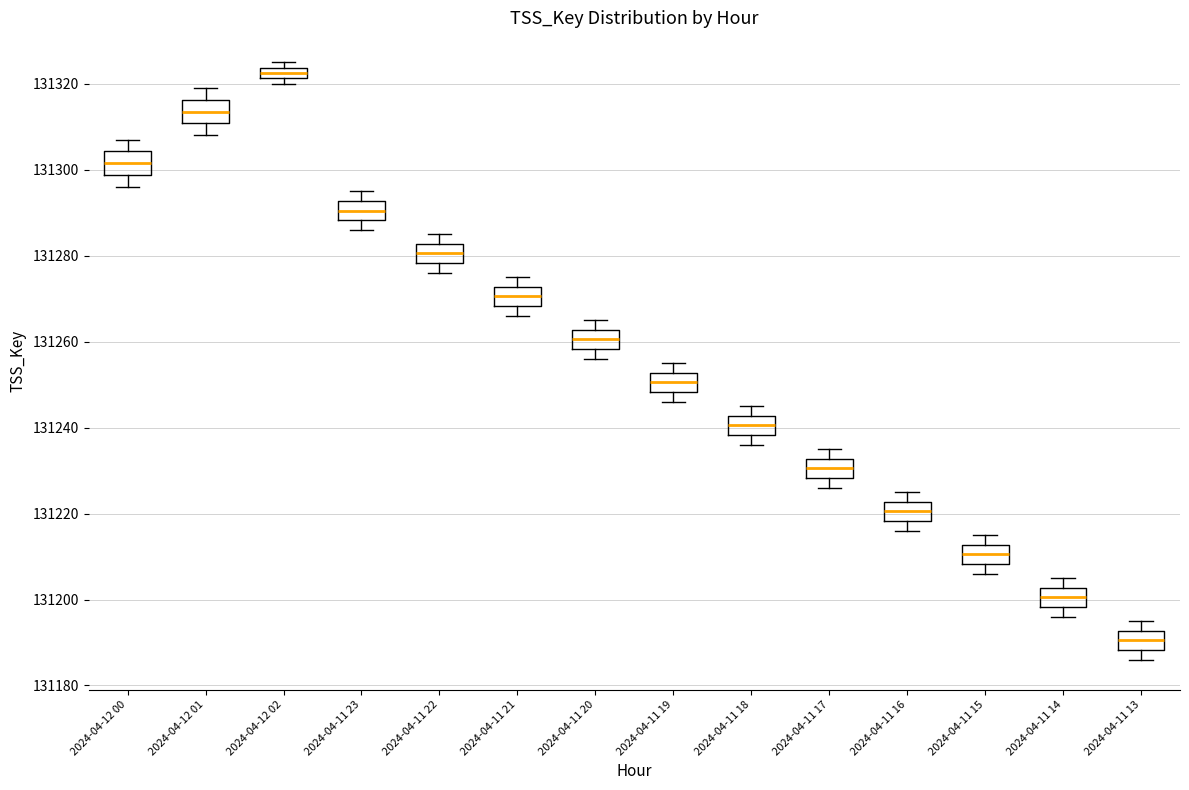

Which box has the highest median line?

2024-04-12 02